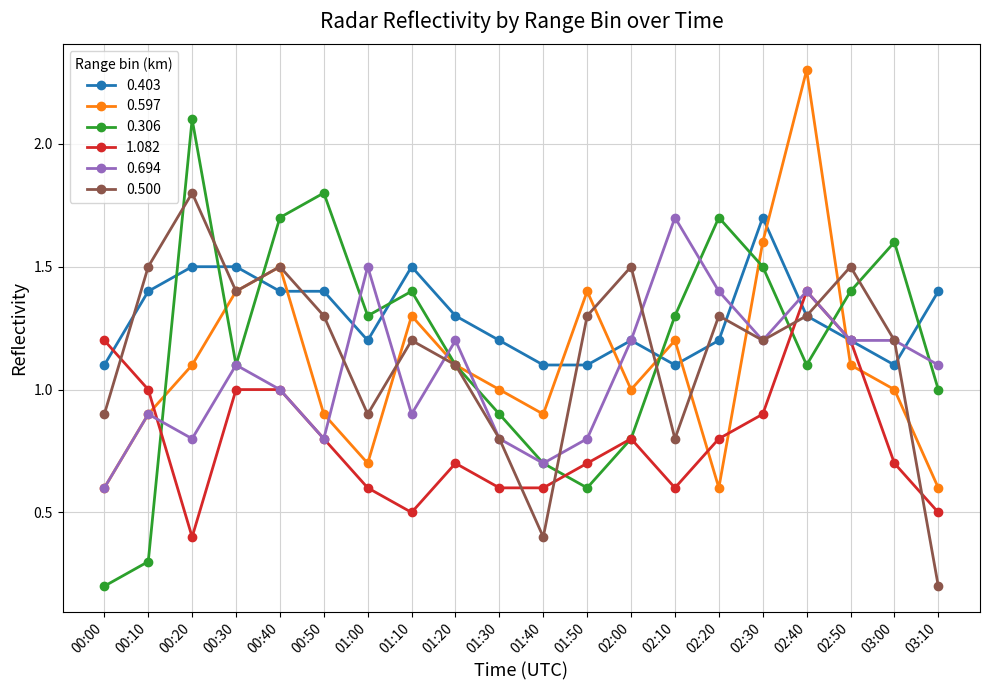

In 0.306, how many points are lower than both neighbors (excluding endpoints)?

4